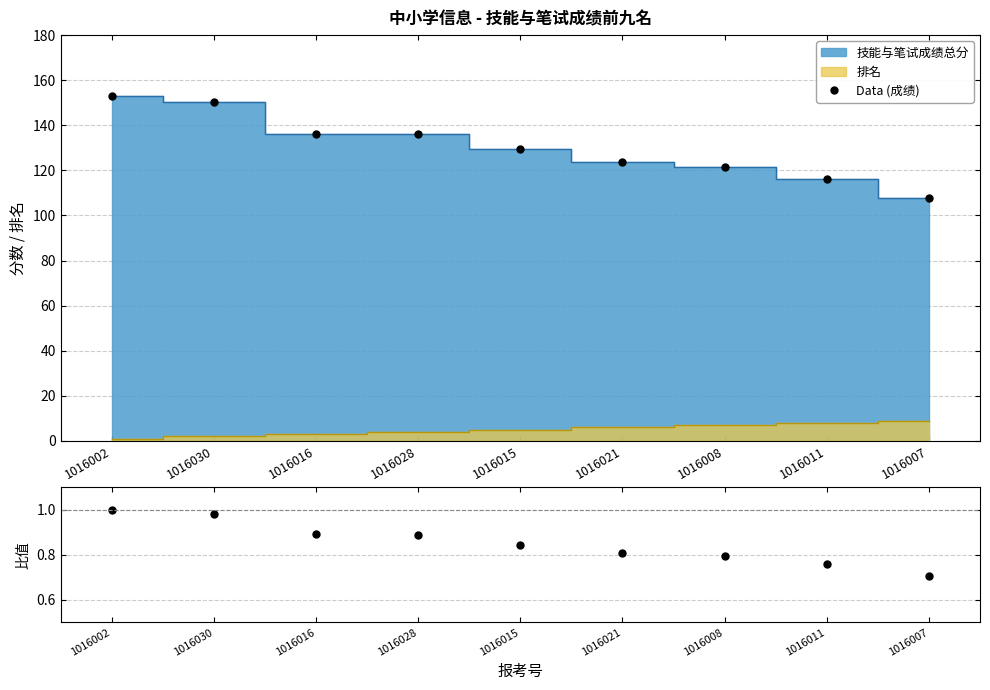

Which series changed the most between 1016021 and 1016007?

Data (成绩)